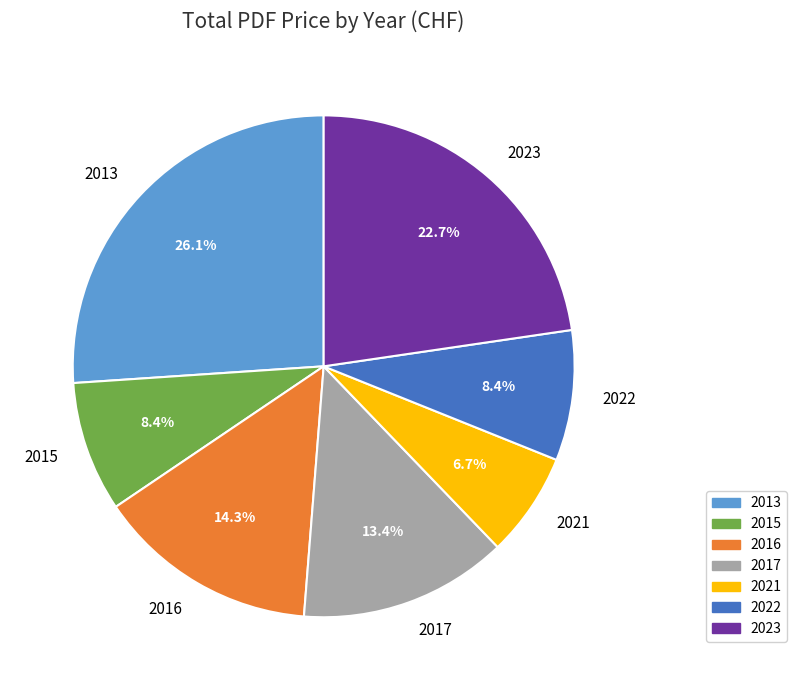

Between 2021 and 2022, which is larger?

2022